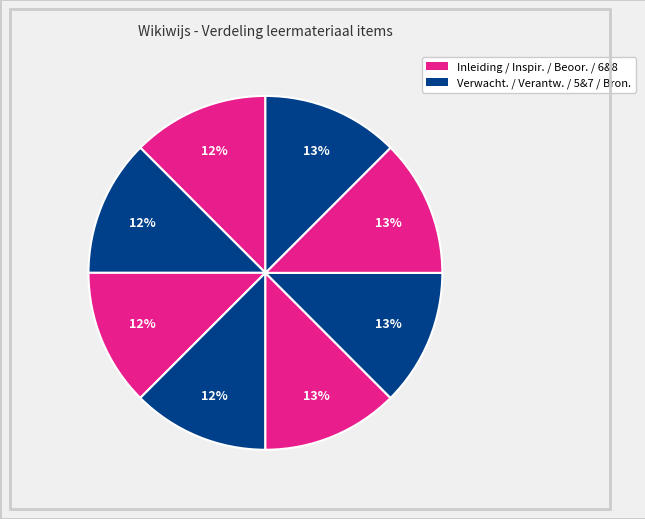

How many slices are in this pie chart?

8